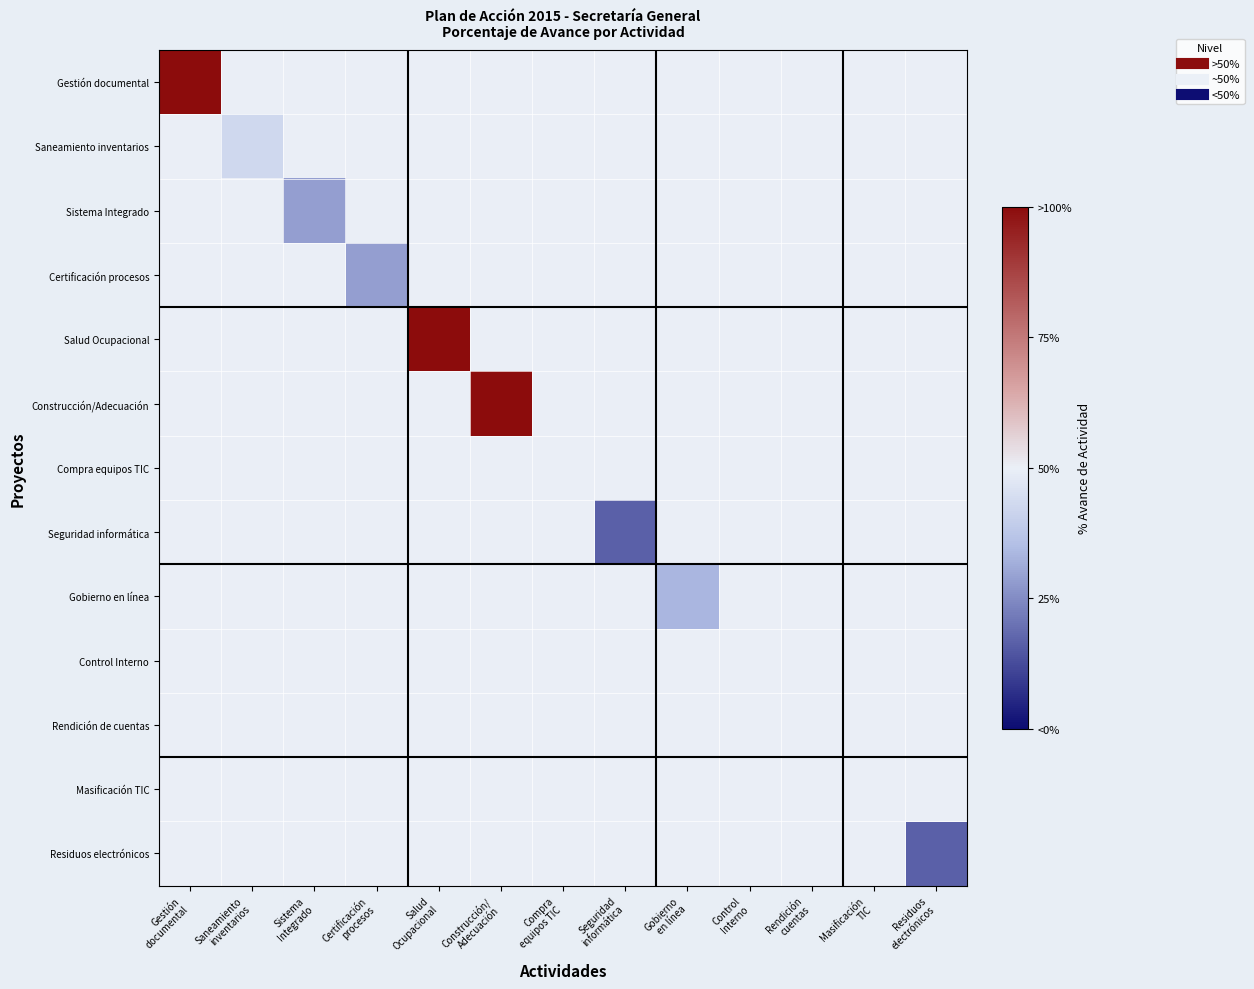

Reading left to right, list all the values displayed in this chart.

Gestión documental: Gestión
documental=1.0	Saneamiento
inventarios=0.0	Sistema
Integrado=0.0	Certificación
procesos=0.0	Salud
Ocupacional=0.0	Construcción/
Adecuación=0.0	Compra
equipos TIC=0.0	Seguridad
informática=0.0	Gobierno
en línea=0.0	Control
Interno=0.0	Rendición
cuentas=0.0	Masificación
TIC=0.0	Residuos
electrónicos=0.0
Saneamiento inventarios: Gestión
documental=0.0	Saneamiento
inventarios=-0.1	Sistema
Integrado=0.0	Certificación
procesos=0.0	Salud
Ocupacional=0.0	Construcción/
Adecuación=0.0	Compra
equipos TIC=0.0	Seguridad
informática=0.0	Gobierno
en línea=0.0	Control
Interno=0.0	Rendición
cuentas=0.0	Masificación
TIC=0.0	Residuos
electrónicos=0.0
Sistema Integrado: Gestión
documental=0.0	Saneamiento
inventarios=0.0	Sistema
Integrado=-0.4	Certificación
procesos=0.0	Salud
Ocupacional=0.0	Construcción/
Adecuación=0.0	Compra
equipos TIC=0.0	Seguridad
informática=0.0	Gobierno
en línea=0.0	Control
Interno=0.0	Rendición
cuentas=0.0	Masificación
TIC=0.0	Residuos
electrónicos=0.0
Certificación procesos: Gestión
documental=0.0	Saneamiento
inventarios=0.0	Sistema
Integrado=0.0	Certificación
procesos=-0.4	Salud
Ocupacional=0.0	Construcción/
Adecuación=0.0	Compra
equipos TIC=0.0	Seguridad
informática=0.0	Gobierno
en línea=0.0	Control
Interno=0.0	Rendición
cuentas=0.0	Masificación
TIC=0.0	Residuos
electrónicos=0.0
Salud Ocupacional: Gestión
documental=0.0	Saneamiento
inventarios=0.0	Sistema
Integrado=0.0	Certificación
procesos=0.0	Salud
Ocupacional=1.0	Construcción/
Adecuación=0.0	Compra
equipos TIC=0.0	Seguridad
informática=0.0	Gobierno
en línea=0.0	Control
Interno=0.0	Rendición
cuentas=0.0	Masificación
TIC=0.0	Residuos
electrónicos=0.0
Construcción/Adecuación: Gestión
documental=0.0	Saneamiento
inventarios=0.0	Sistema
Integrado=0.0	Certificación
procesos=0.0	Salud
Ocupacional=0.0	Construcción/
Adecuación=1.0	Compra
equipos TIC=0.0	Seguridad
informática=0.0	Gobierno
en línea=0.0	Control
Interno=0.0	Rendición
cuentas=0.0	Masificación
TIC=0.0	Residuos
electrónicos=0.0
Compra equipos TIC: Gestión
documental=0.0	Saneamiento
inventarios=0.0	Sistema
Integrado=0.0	Certificación
procesos=0.0	Salud
Ocupacional=0.0	Construcción/
Adecuación=0.0	Compra
equipos TIC=-0.0	Seguridad
informática=0.0	Gobierno
en línea=0.0	Control
Interno=0.0	Rendición
cuentas=0.0	Masificación
TIC=0.0	Residuos
electrónicos=0.0
Seguridad informática: Gestión
documental=0.0	Saneamiento
inventarios=0.0	Sistema
Integrado=0.0	Certificación
procesos=0.0	Salud
Ocupacional=0.0	Construcción/
Adecuación=0.0	Compra
equipos TIC=0.0	Seguridad
informática=-0.7	Gobierno
en línea=0.0	Control
Interno=0.0	Rendición
cuentas=0.0	Masificación
TIC=0.0	Residuos
electrónicos=0.0
Gobierno en línea: Gestión
documental=0.0	Saneamiento
inventarios=0.0	Sistema
Integrado=0.0	Certificación
procesos=0.0	Salud
Ocupacional=0.0	Construcción/
Adecuación=0.0	Compra
equipos TIC=0.0	Seguridad
informática=0.0	Gobierno
en línea=-0.3	Control
Interno=0.0	Rendición
cuentas=0.0	Masificación
TIC=0.0	Residuos
electrónicos=0.0
Control Interno: Gestión
documental=0.0	Saneamiento
inventarios=0.0	Sistema
Integrado=0.0	Certificación
procesos=0.0	Salud
Ocupacional=0.0	Construcción/
Adecuación=0.0	Compra
equipos TIC=0.0	Seguridad
informática=0.0	Gobierno
en línea=0.0	Control
Interno=-0.0	Rendición
cuentas=0.0	Masificación
TIC=0.0	Residuos
electrónicos=0.0
Rendición de cuentas: Gestión
documental=0.0	Saneamiento
inventarios=0.0	Sistema
Integrado=0.0	Certificación
procesos=0.0	Salud
Ocupacional=0.0	Construcción/
Adecuación=0.0	Compra
equipos TIC=0.0	Seguridad
informática=0.0	Gobierno
en línea=0.0	Control
Interno=0.0	Rendición
cuentas=-0.0	Masificación
TIC=0.0	Residuos
electrónicos=0.0
Masificación TIC: Gestión
documental=0.0	Saneamiento
inventarios=0.0	Sistema
Integrado=0.0	Certificación
procesos=0.0	Salud
Ocupacional=0.0	Construcción/
Adecuación=0.0	Compra
equipos TIC=0.0	Seguridad
informática=0.0	Gobierno
en línea=0.0	Control
Interno=0.0	Rendición
cuentas=0.0	Masificación
TIC=-0.0	Residuos
electrónicos=0.0
Residuos electrónicos: Gestión
documental=0.0	Saneamiento
inventarios=0.0	Sistema
Integrado=0.0	Certificación
procesos=0.0	Salud
Ocupacional=0.0	Construcción/
Adecuación=0.0	Compra
equipos TIC=0.0	Seguridad
informática=0.0	Gobierno
en línea=0.0	Control
Interno=0.0	Rendición
cuentas=0.0	Masificación
TIC=0.0	Residuos
electrónicos=-0.7